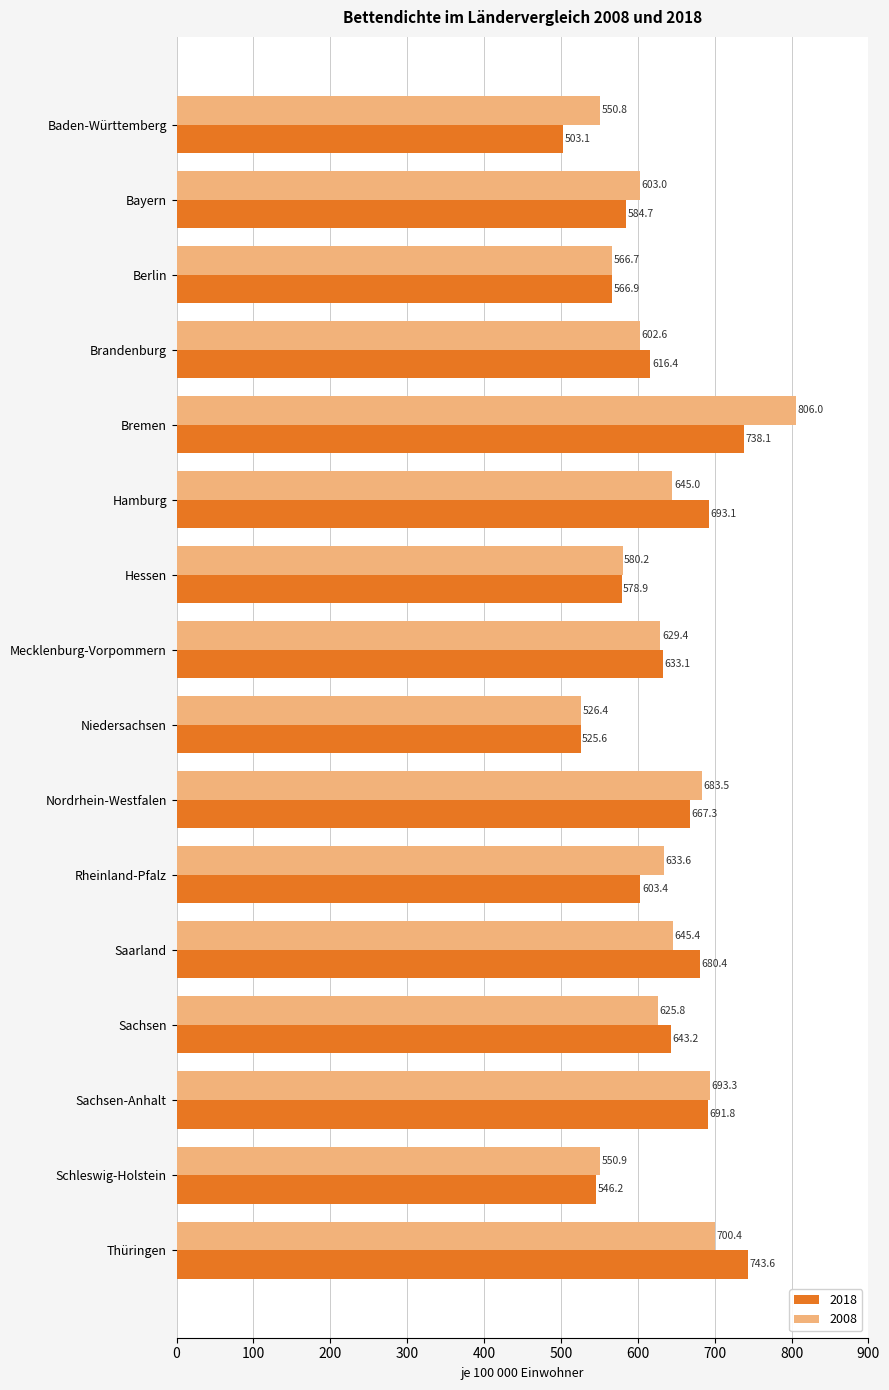

What is the spread (max minus min) of values at Saarland?

35.0